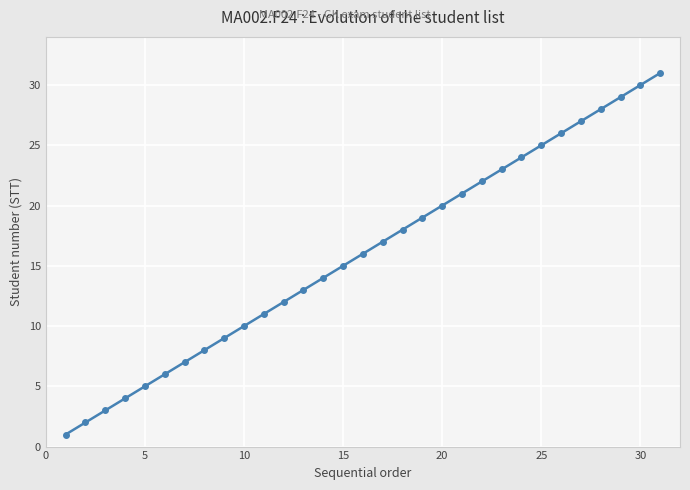

Does the chart display data point markers on the line(s)?

Yes